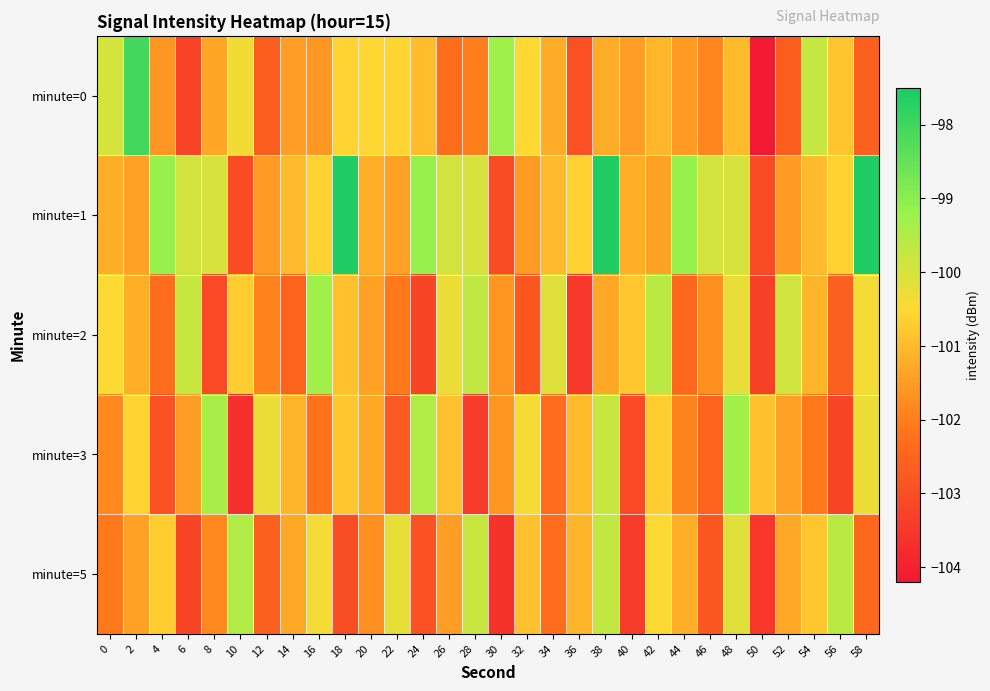

Reading left to right, transcribe all the data shown in this chart.

minute=0: 0=-100.0	2=-98.1	4=-101.6	6=-103.2	8=-101.3	10=-100.4	12=-102.7	14=-101.5	16=-101.6	18=-100.6	20=-100.5	22=-100.6	24=-101.0	26=-102.3	28=-102.0	30=-99.3	32=-100.5	34=-101.2	36=-103.0	38=-101.2	40=-101.5	42=-101.1	44=-101.5	46=-101.9	48=-101.0	50=-104.2	52=-102.7	54=-99.8	56=-100.8	58=-102.6
minute=1: 0=-101.2	2=-101.4	4=-99.2	6=-100.0	8=-100.0	10=-103.0	12=-101.5	14=-101.0	16=-100.6	18=-97.6	20=-101.2	22=-101.4	24=-99.2	26=-100.0	28=-100.0	30=-103.0	32=-101.5	34=-101.0	36=-100.6	38=-97.6	40=-101.2	42=-101.4	44=-99.2	46=-100.0	48=-100.0	50=-103.0	52=-101.5	54=-101.0	56=-100.6	58=-97.6
minute=2: 0=-100.5	2=-101.2	4=-102.3	6=-99.8	8=-103.1	10=-100.7	12=-101.9	14=-102.5	16=-99.3	18=-100.9	20=-101.4	22=-102.1	24=-103.2	26=-100.3	28=-99.7	30=-101.6	32=-102.8	34=-100.1	36=-103.5	38=-101.3	40=-100.8	42=-99.6	44=-102.4	46=-101.7	48=-100.2	50=-103.3	52=-99.9	54=-101.1	56=-102.6	58=-100.4
minute=3: 0=-101.8	2=-100.6	4=-102.9	6=-101.5	8=-99.4	10=-103.7	12=-100.3	14=-101.1	16=-102.2	18=-100.8	20=-101.3	22=-102.7	24=-99.5	26=-100.9	28=-103.4	30=-101.6	32=-100.4	34=-102.3	36=-101.0	38=-99.8	40=-103.1	42=-100.7	44=-101.9	46=-102.5	48=-99.3	50=-100.9	52=-101.4	54=-102.1	56=-103.2	58=-100.3
minute=5: 0=-102.1	2=-101.4	4=-100.7	6=-103.2	8=-101.8	10=-99.5	12=-102.6	14=-101.3	16=-100.4	18=-103.0	20=-101.7	22=-100.2	24=-102.9	26=-101.5	28=-99.8	30=-103.6	32=-100.9	34=-102.3	36=-101.1	38=-99.7	40=-103.4	42=-100.5	44=-101.2	46=-102.8	48=-100.1	50=-103.5	52=-101.3	54=-100.8	56=-99.6	58=-102.4